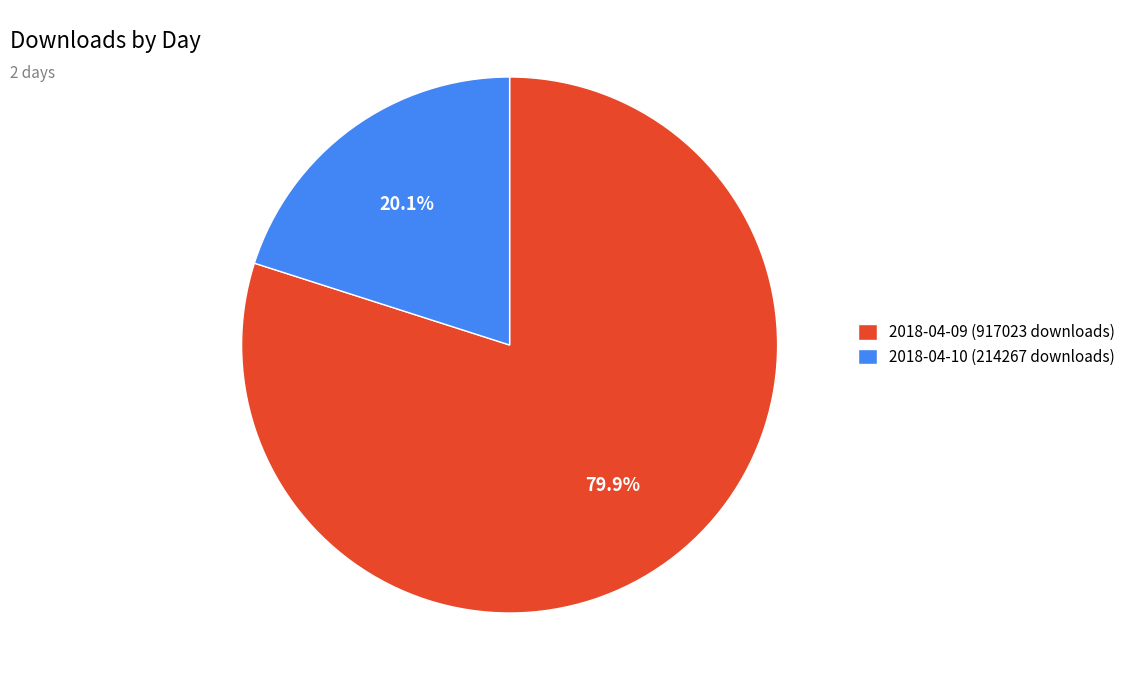

Is there any slice that represents more than half of the pie?

Yes